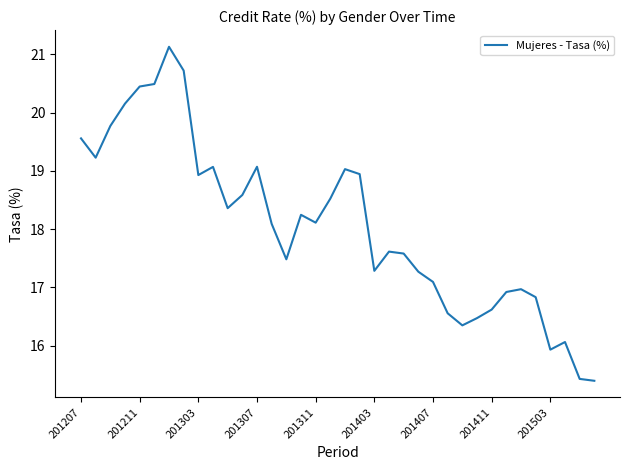

What is the difference between the maximum and minimum values?

5.7